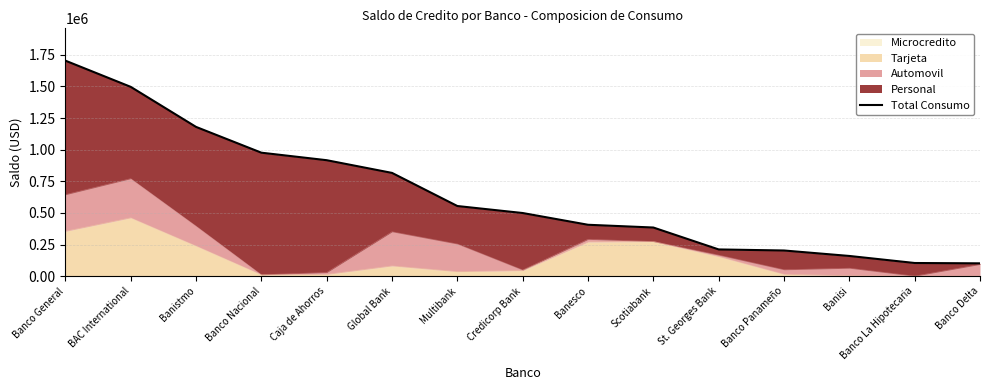

Reading left to right, extract all data points from this chart.

1703595.1	1496437.8	1179791.1	975997.0	916575.0	816142.5	554359.8	499027.8	406168.0	384402.1	211190.7	202805.9	159595.0	103952.2	101257.4